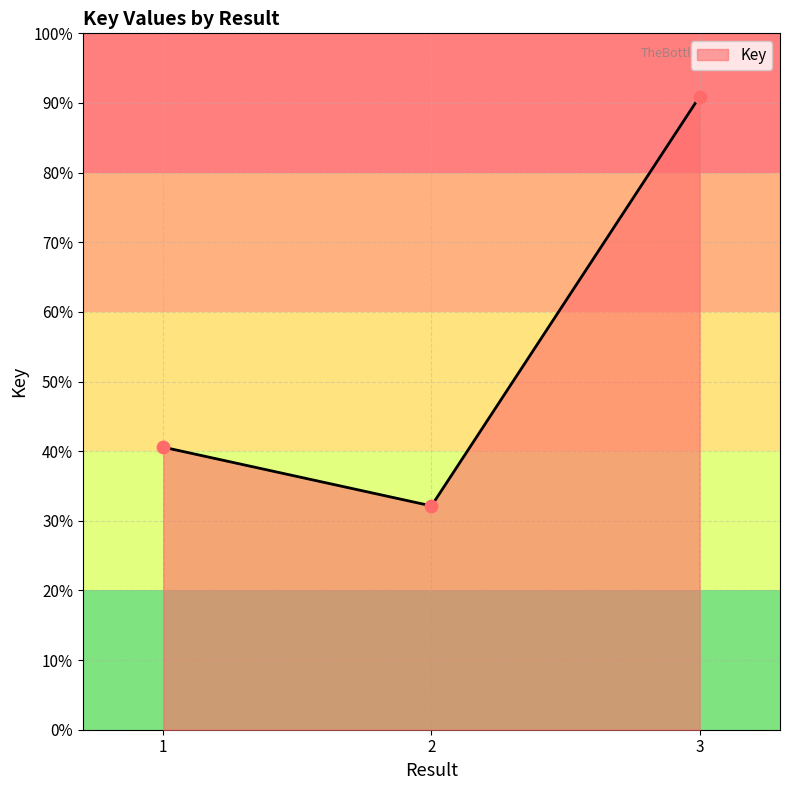

Between 3 and 2, which is larger?

3